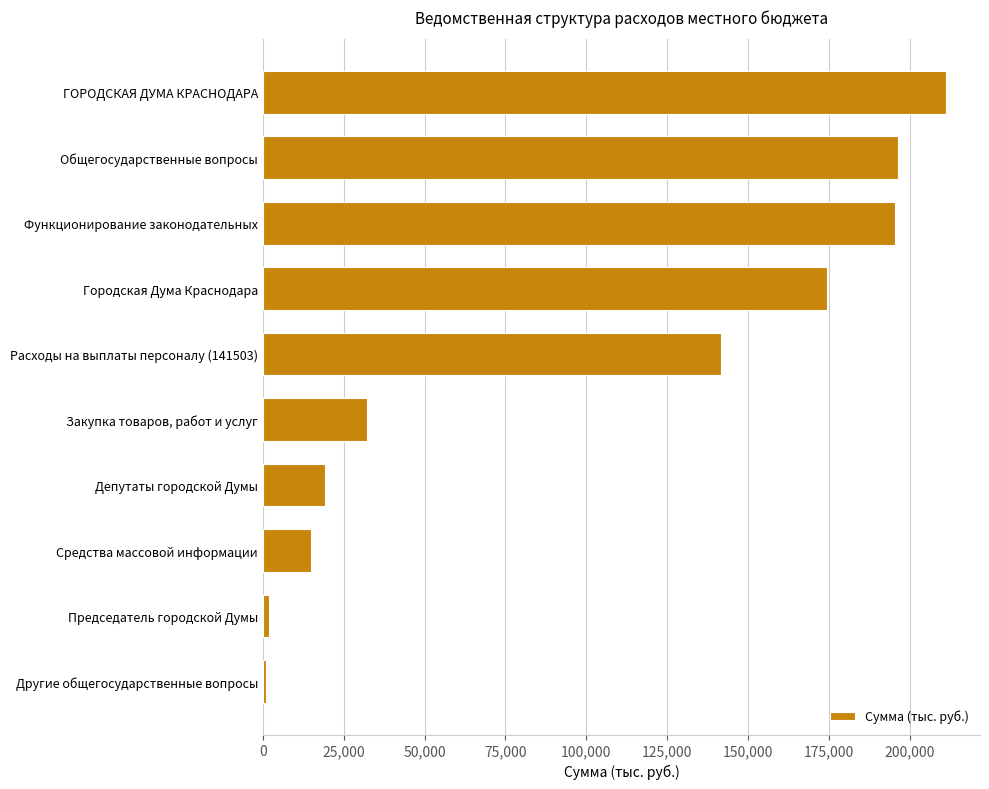

What is the maximum value shown in the chart?

211172